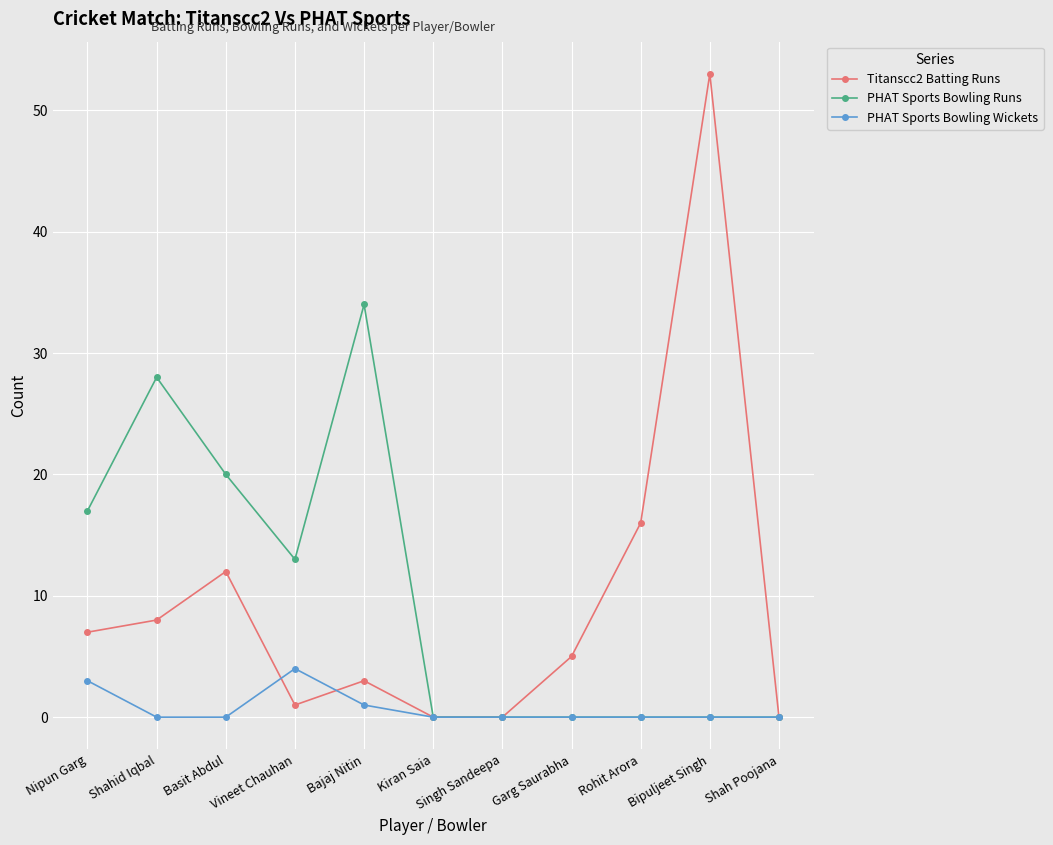

True or false: Titanscc2 Batting Runs and PHAT Sports Bowling Wickets cross at least once.

True